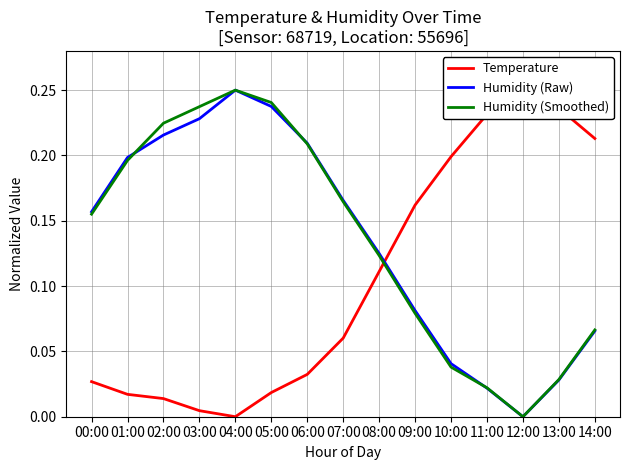

Which series changed the most between 03:00 and 04:00?

Humidity (Raw)